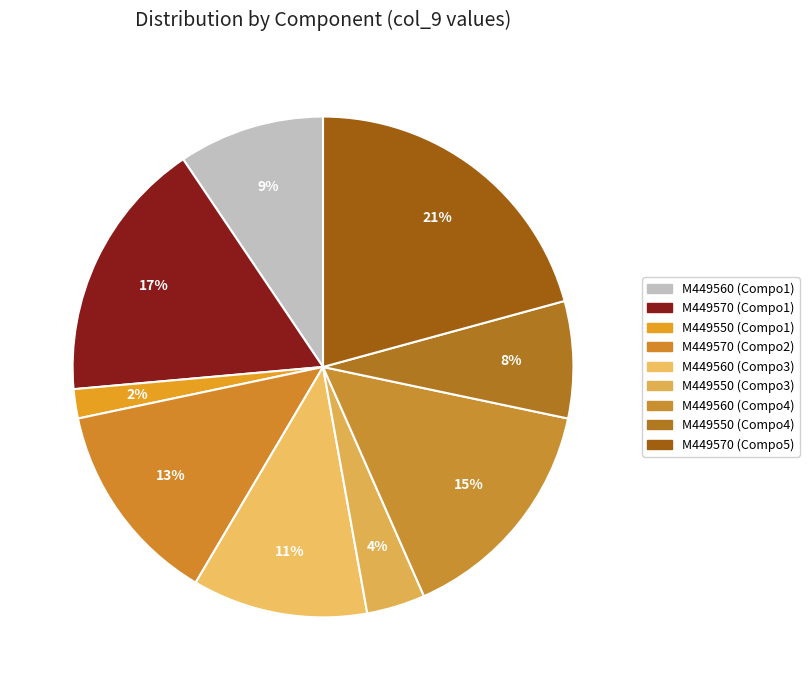

Count the number of slices in the pie.

9